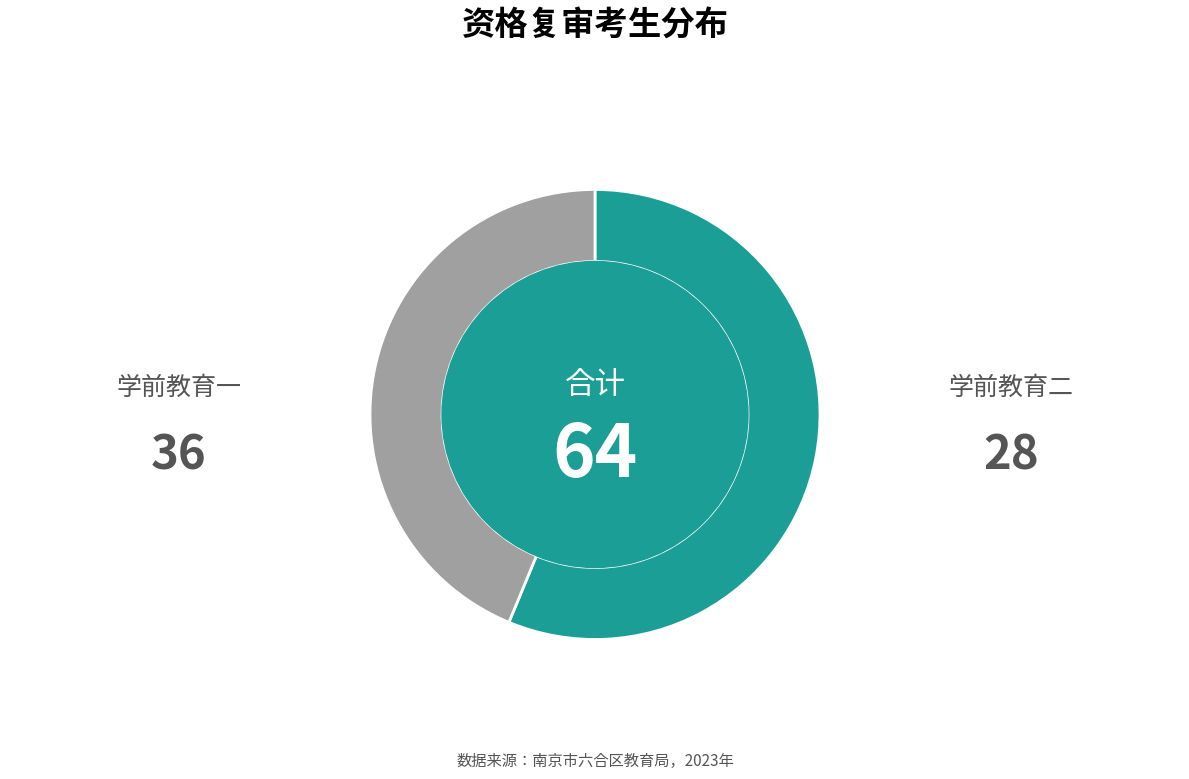

Is 学前教育一 the majority of the pie?

Yes